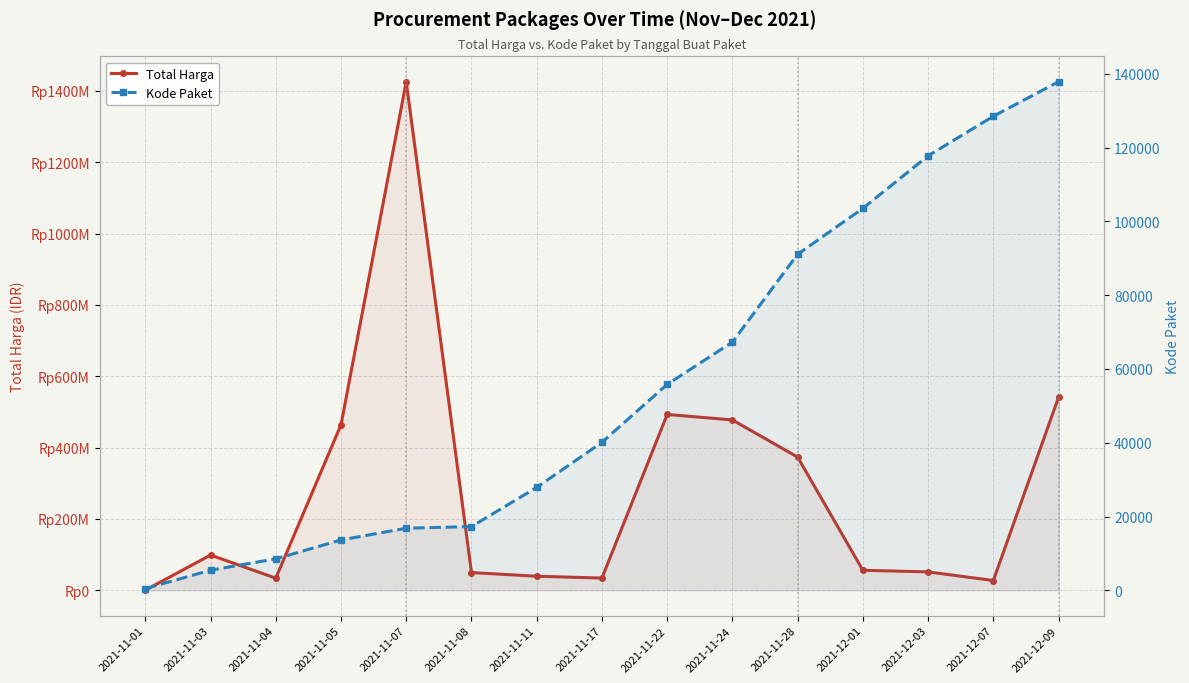

True or false: Total Harga and Kode Paket cross at least once.

False